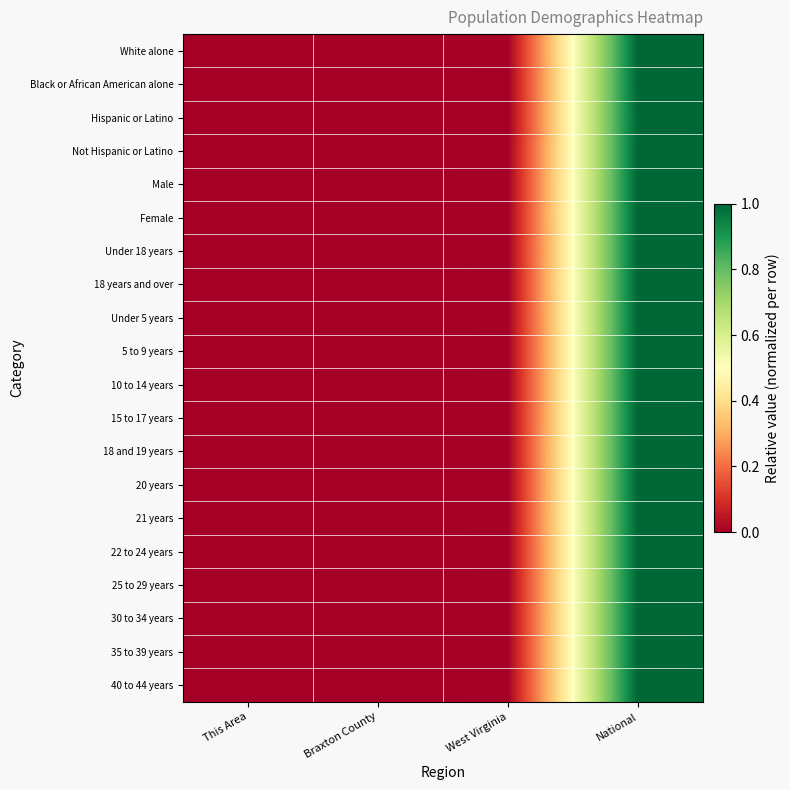

At Braxton County, list the series in order from smallest to largest.

Hispanic or Latino, Black or African American alone, 20 years, 25 to 29 years, 18 and 19 years, Under 5 years, 22 to 24 years, 30 to 34 years, 21 years, 5 to 9 years, Under 18 years, 10 to 14 years, 35 to 39 years, 15 to 17 years, 40 to 44 years, Female, Male, 18 years and over, Not Hispanic or Latino, White alone